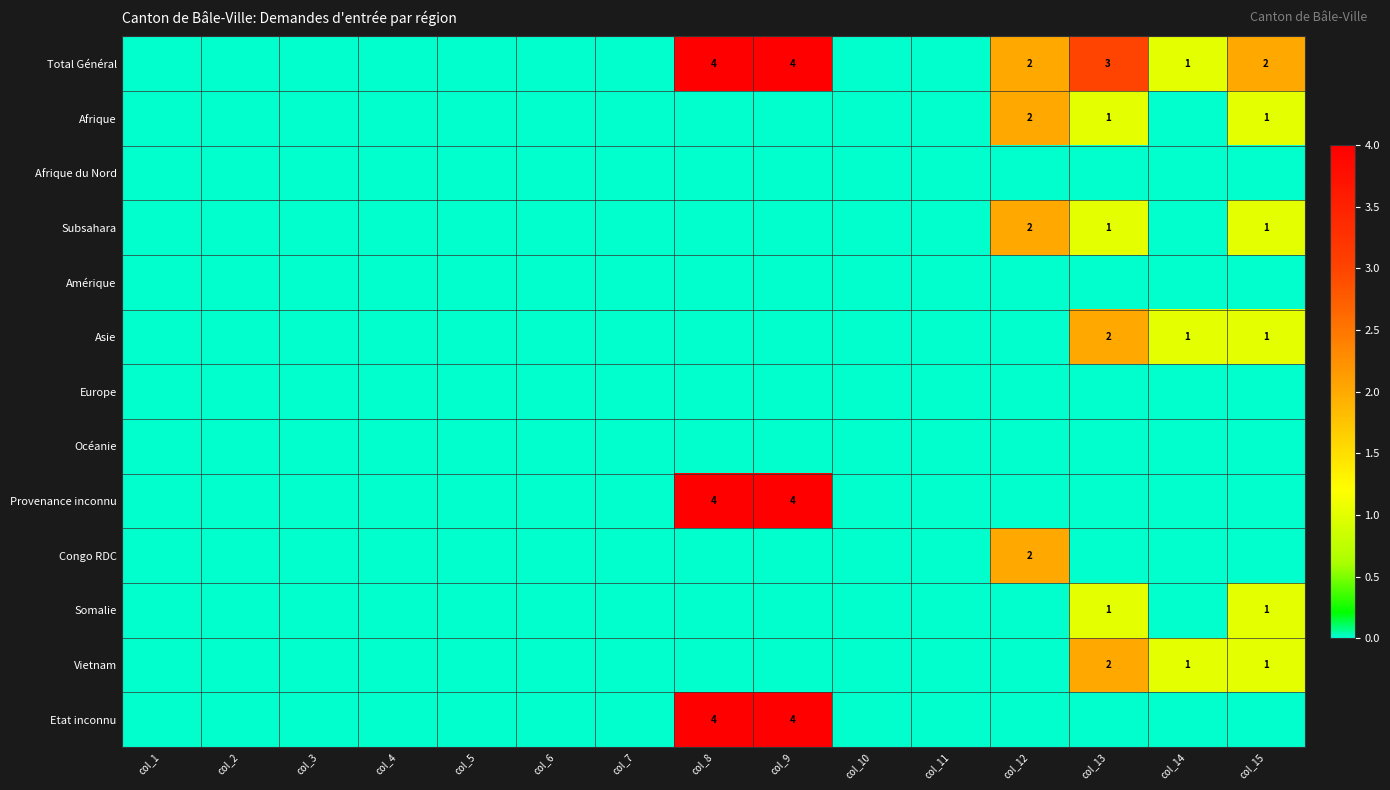

Is it true that Subsahara equals 2 at col_15?

False